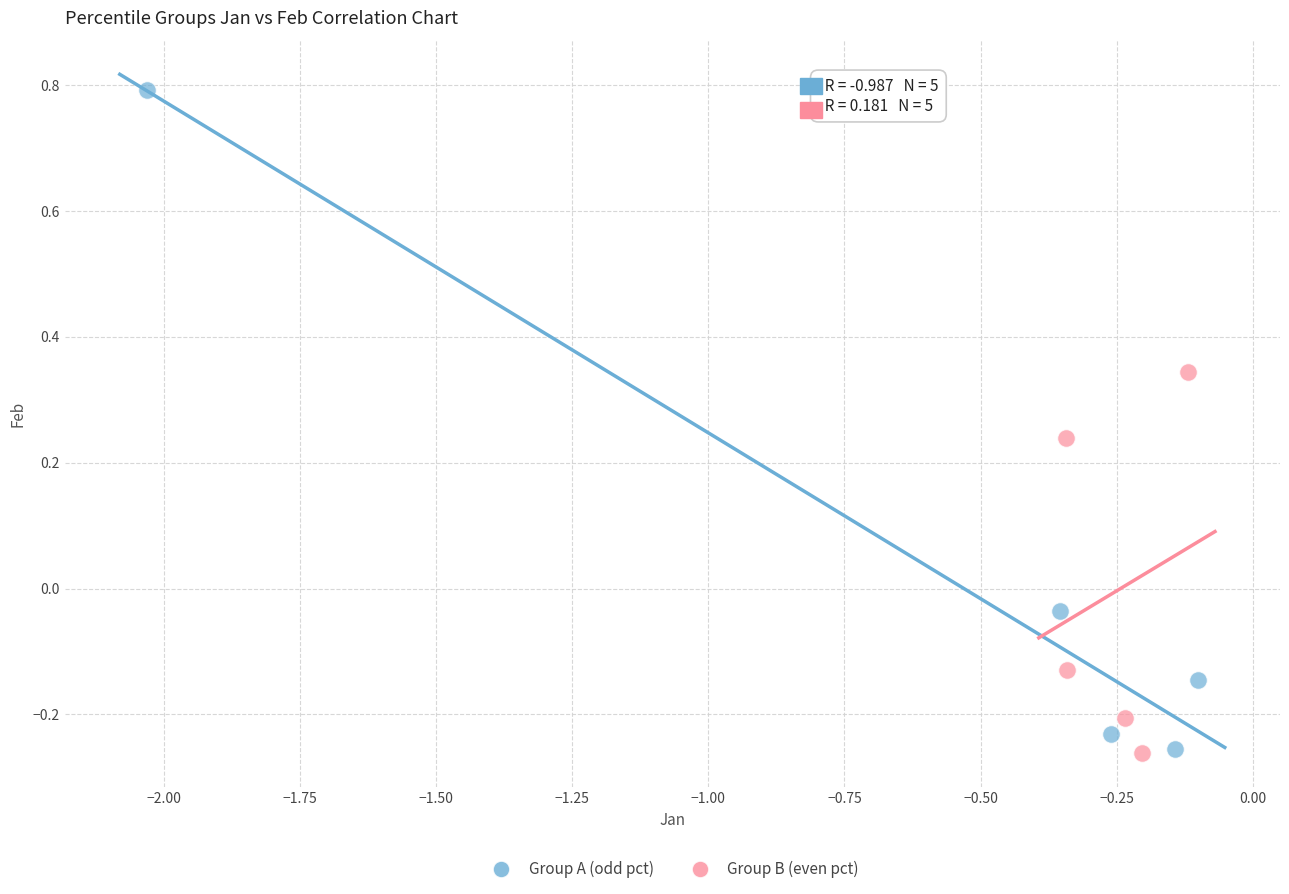

What are all the series names shown in the legend?

Group A (odd pct), Group B (even pct)